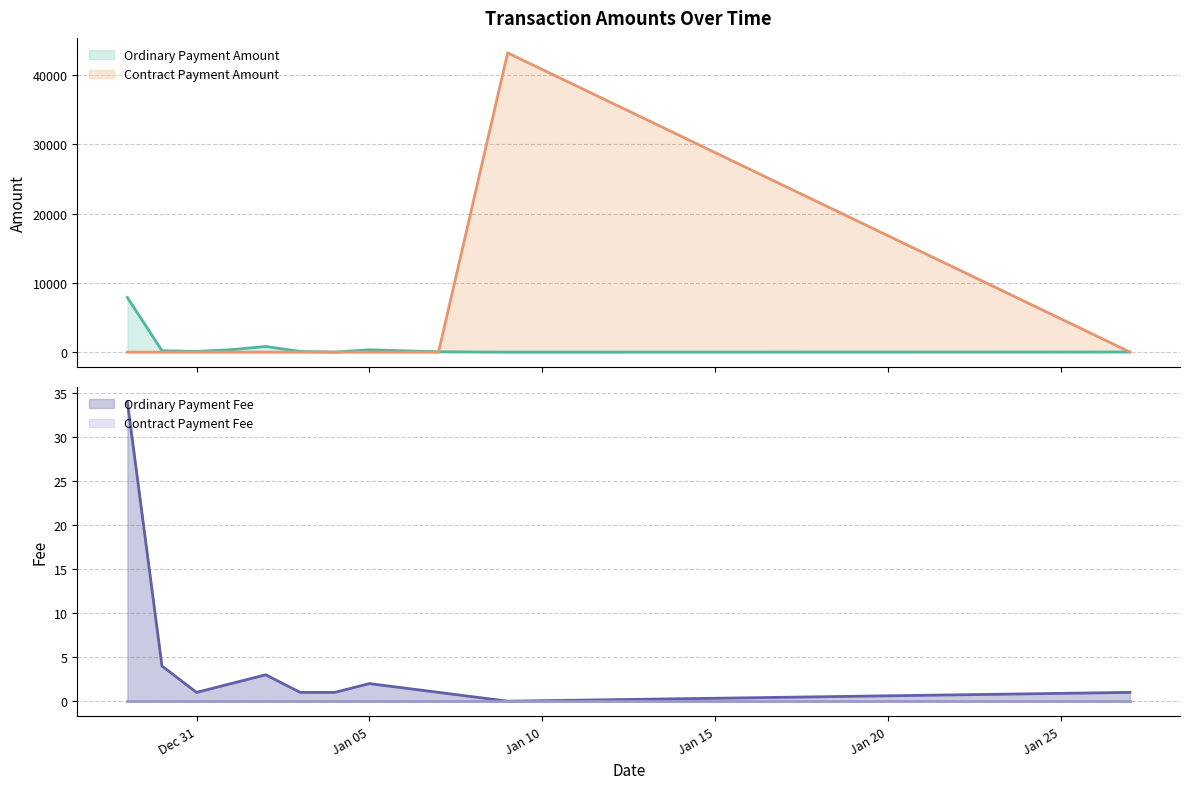

What is the total value across all series at Dec 31?

100.0